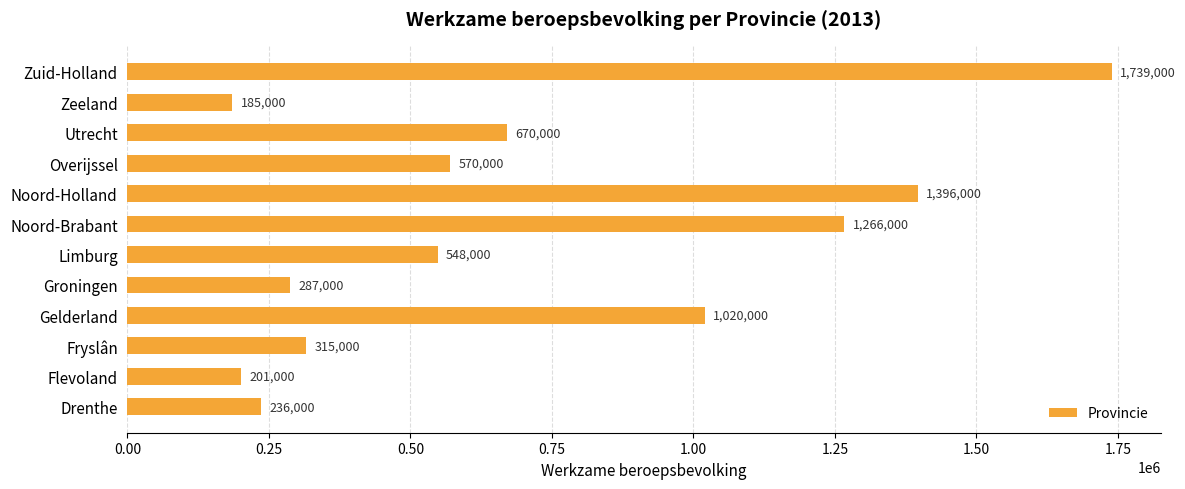

True or false: the data shows 185000 at Zeeland.

True